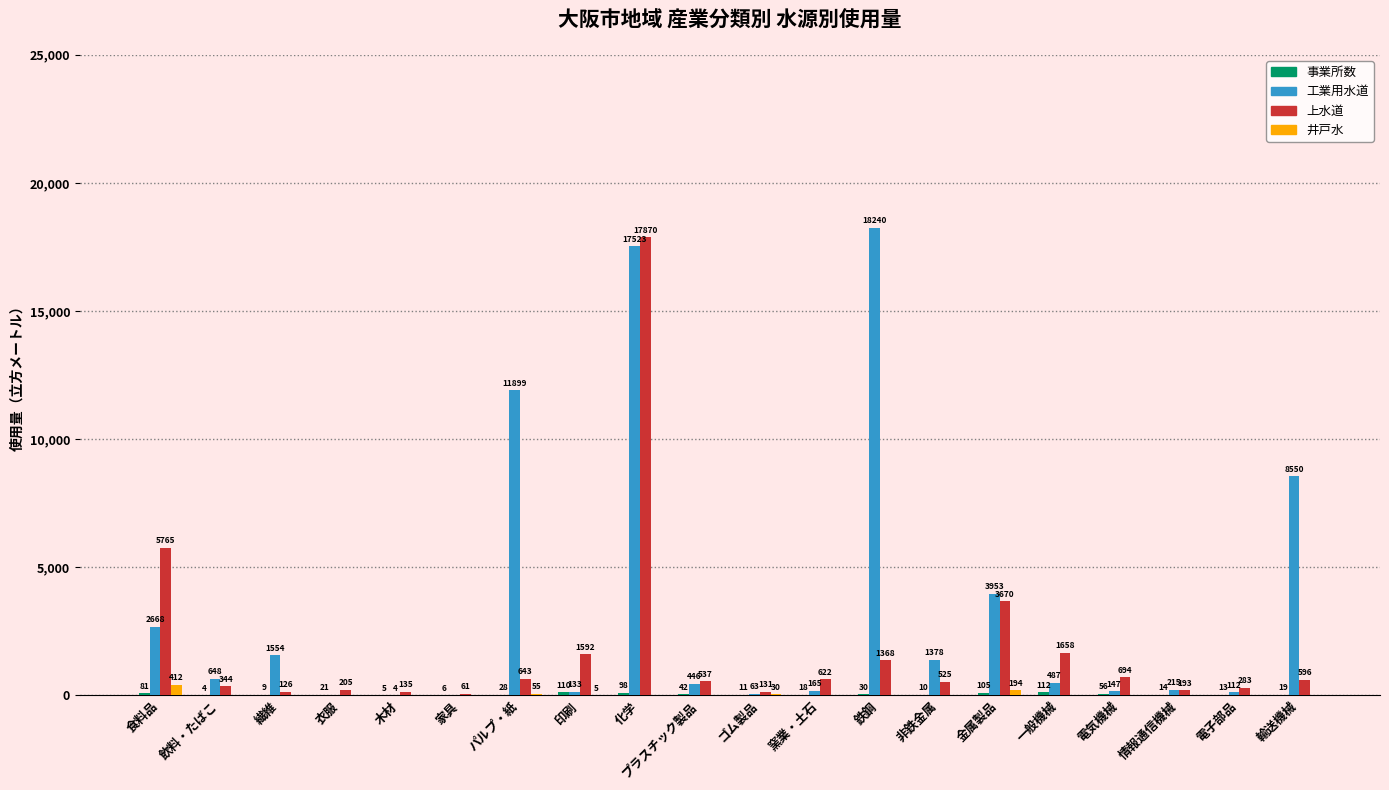

What is the greatest value displayed?

18240